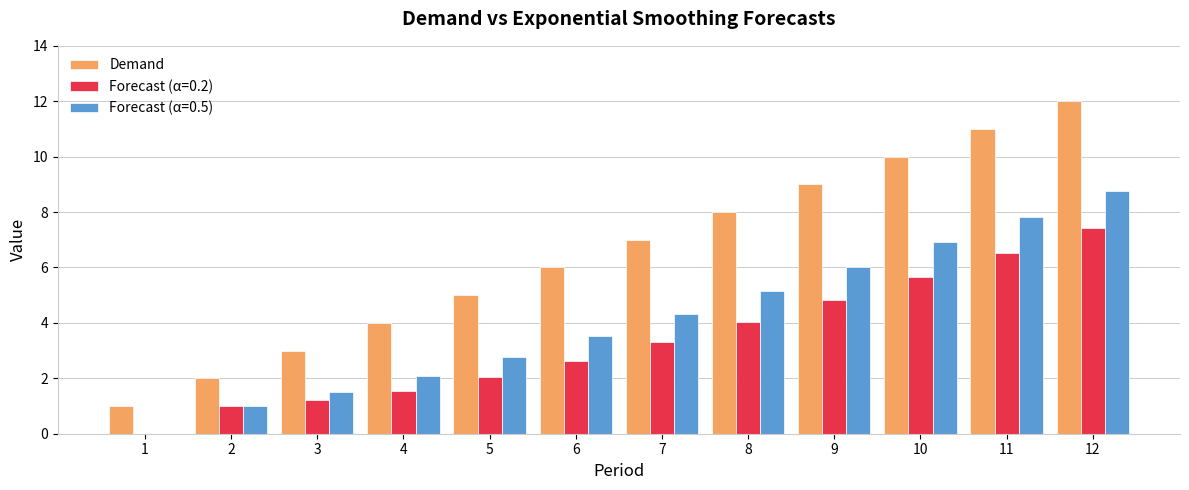

What is the sum of all Forecast (α=0.5) values?

49.9